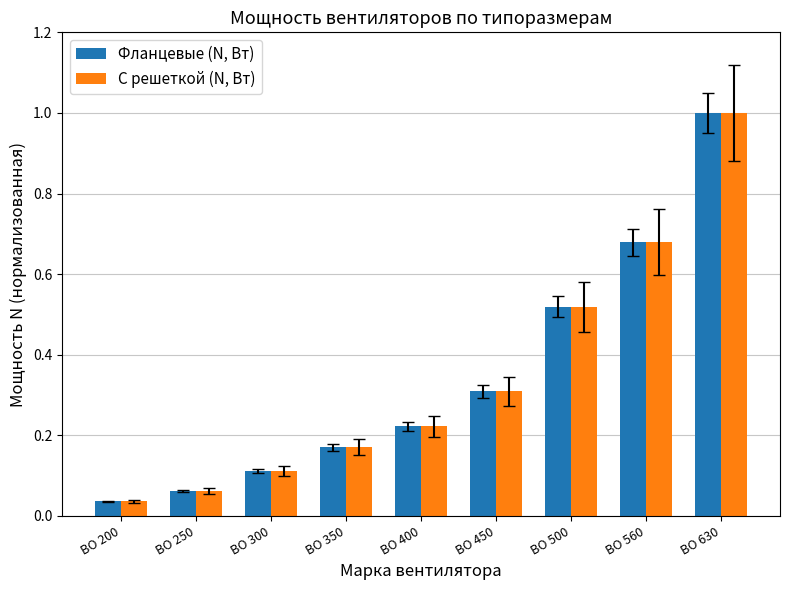

The value of Фланцевые (N, Вт) at ВО 630 is 1.0. True or false?

True